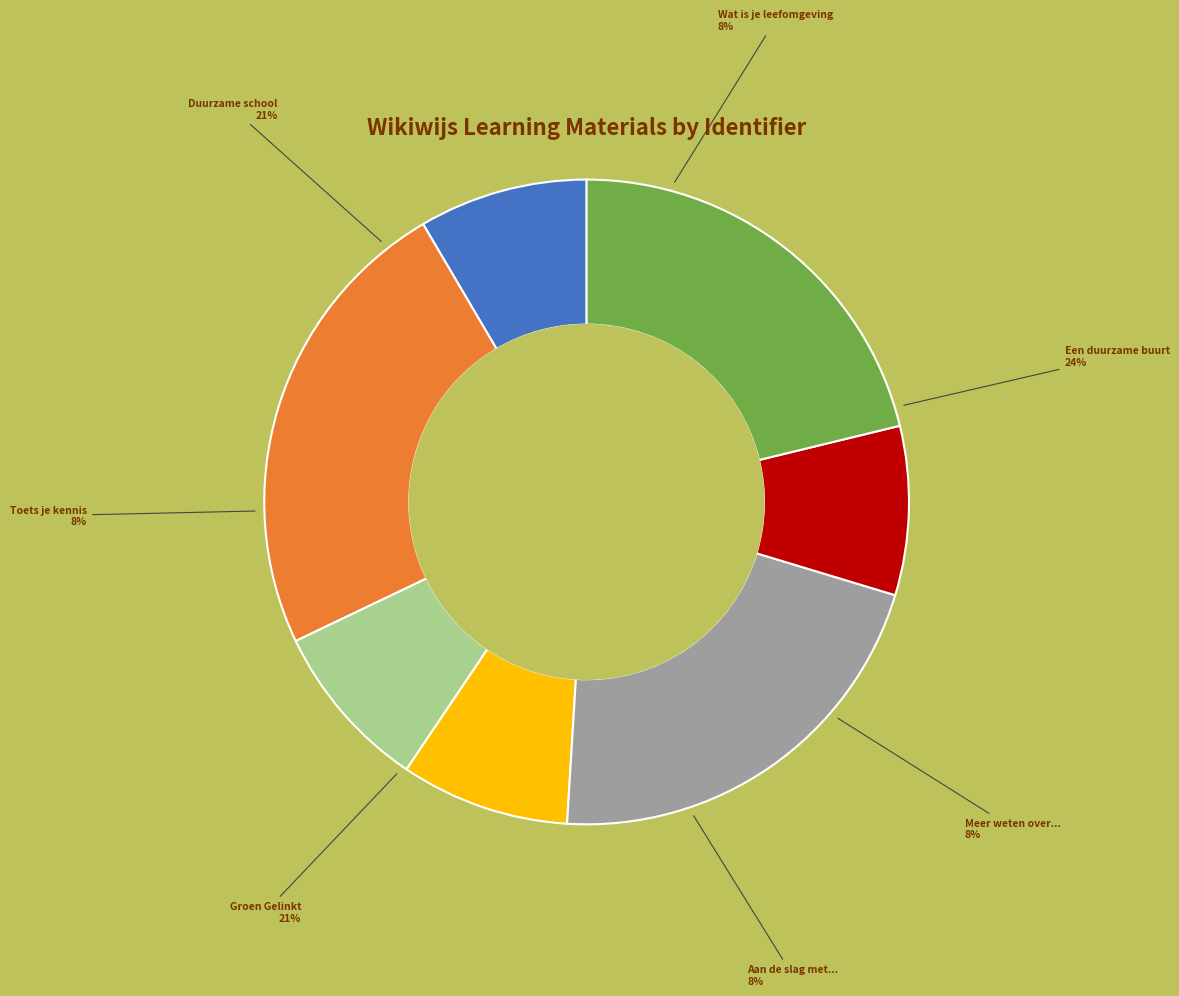

Is there any slice that represents more than half of the pie?

No